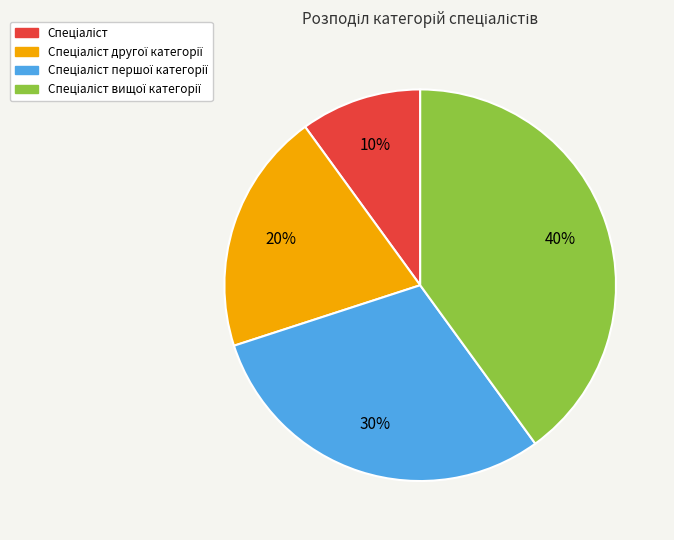

How many slices are in this pie chart?

4